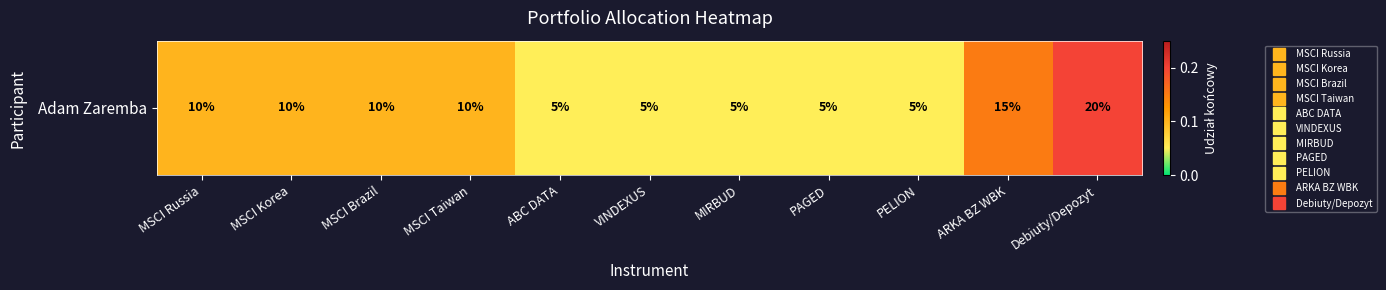

Which category has the lowest value across all series?

ABC DATA